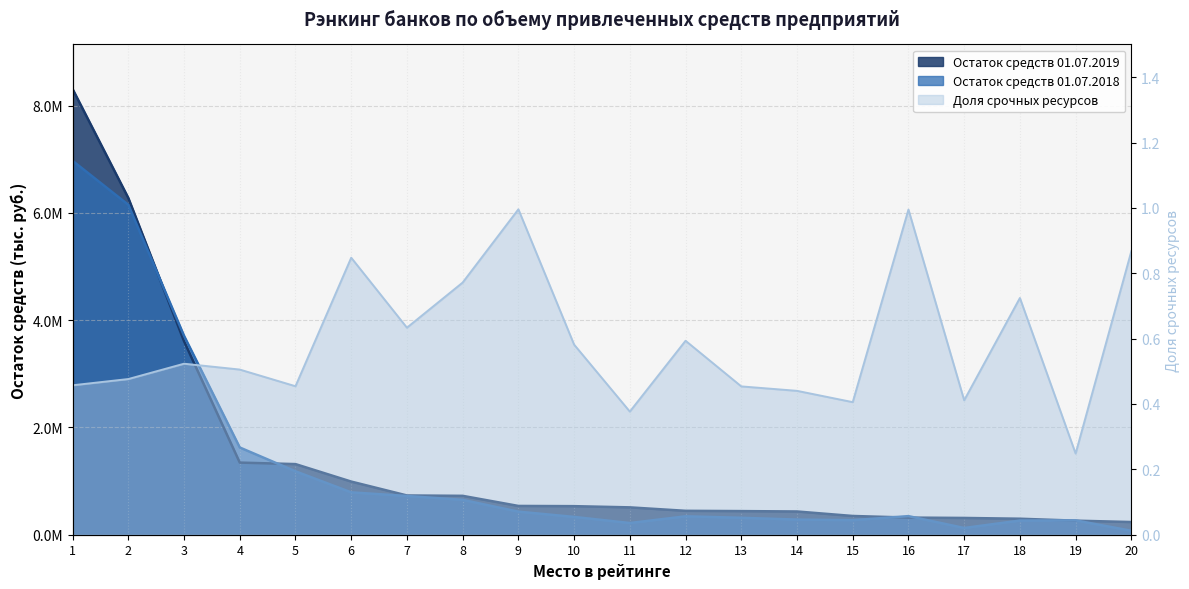

Reading left to right, what are all the values shown in this chart?

Остаток средств 01.07.2019: 1=8311466.3	2=6280050.9	3=3608982.0	4=1345114.4	5=1317094.4	6=991145.3	7=732160.0	8=725193.3	9=536815.0	10=532695.8	11=510297.9	12=445891.8	13=440602.9	14=433578.4	15=349689.5	16=319780.5	17=312883.4	18=298459.1	19=262380.2	20=236785.7
Остаток средств 01.07.2018: 1=6972404.0	2=6152112.0	3=3709041.7	4=1626813.0	5=1182682.6	6=790028.5	7=722210.0	8=649930.8	9=430212.8	10=331804.4	11=218035.3	12=342977.8	13=315621.7	14=282023.0	15=271125.7	16=346830.8	17=125601.3	18=264099.7	19=267102.5	20=73538.5
Доля срочных ресурсов: 1=0.5	2=0.5	3=0.5	4=0.5	5=0.5	6=0.8	7=0.6	8=0.8	9=1.0	10=0.6	11=0.4	12=0.6	13=0.5	14=0.4	15=0.4	16=1.0	17=0.4	18=0.7	19=0.2	20=0.9